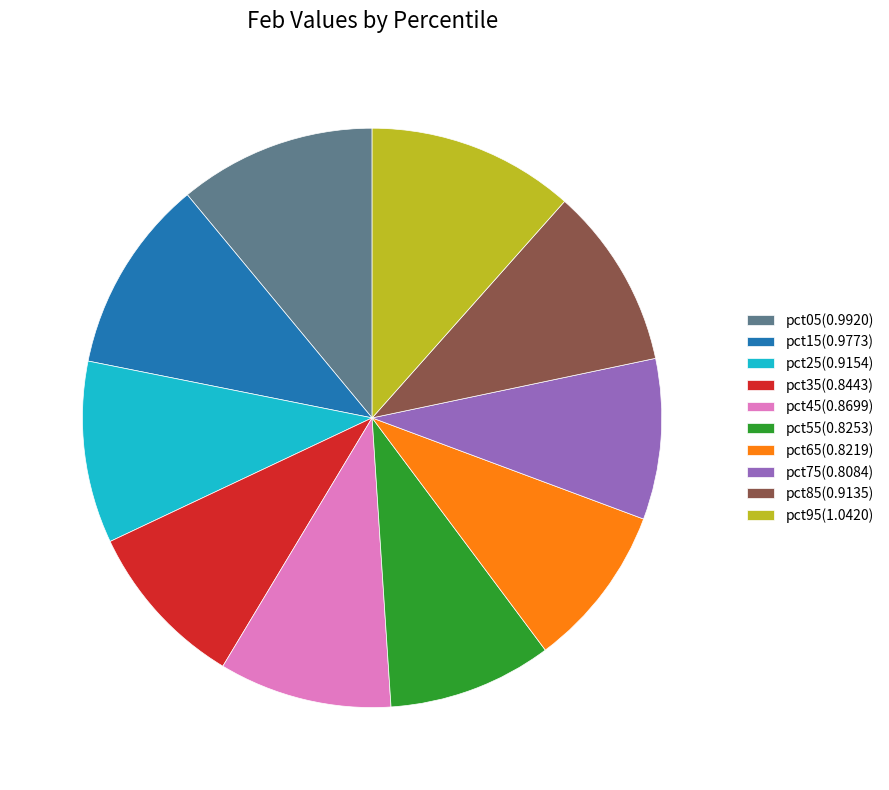

True or false: pct15(0.9773) accounts for 11% of the total.

True